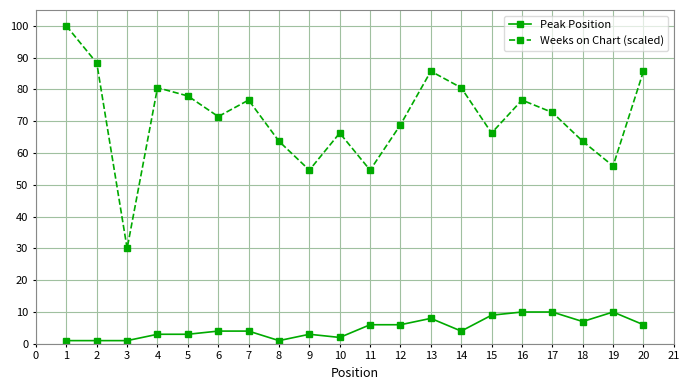

Which series has the largest range (max minus min)?

Weeks on Chart (scaled)